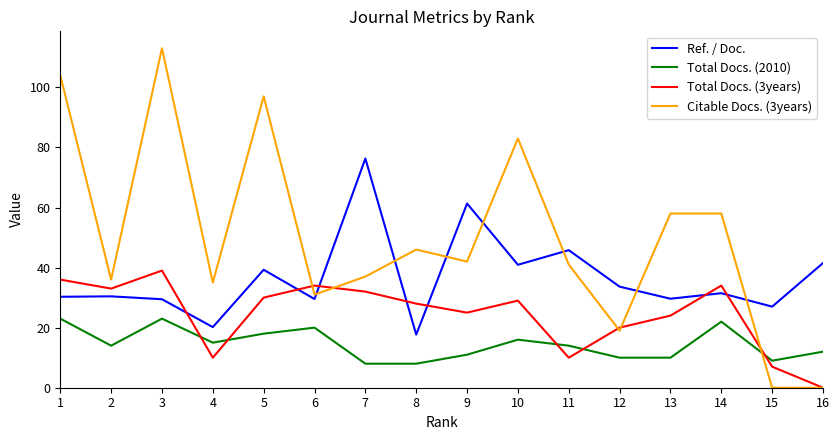

Which series ends up on top after the final intersection of Citable Docs. (3years) and Total Docs. (2010)?

Total Docs. (2010)